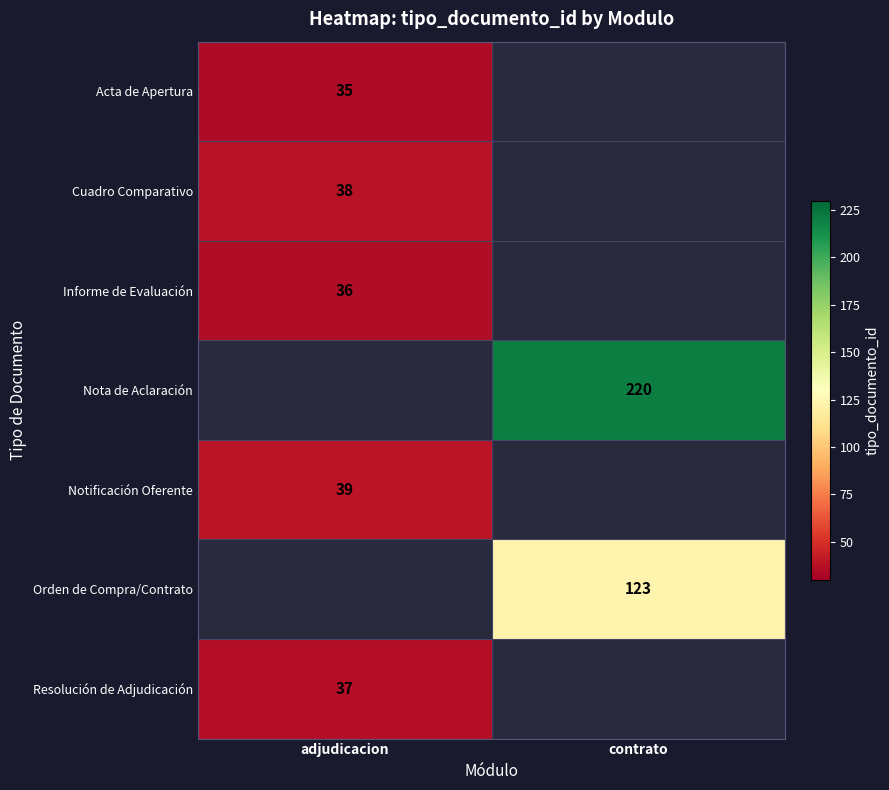

How many distinct data groups are displayed?

7